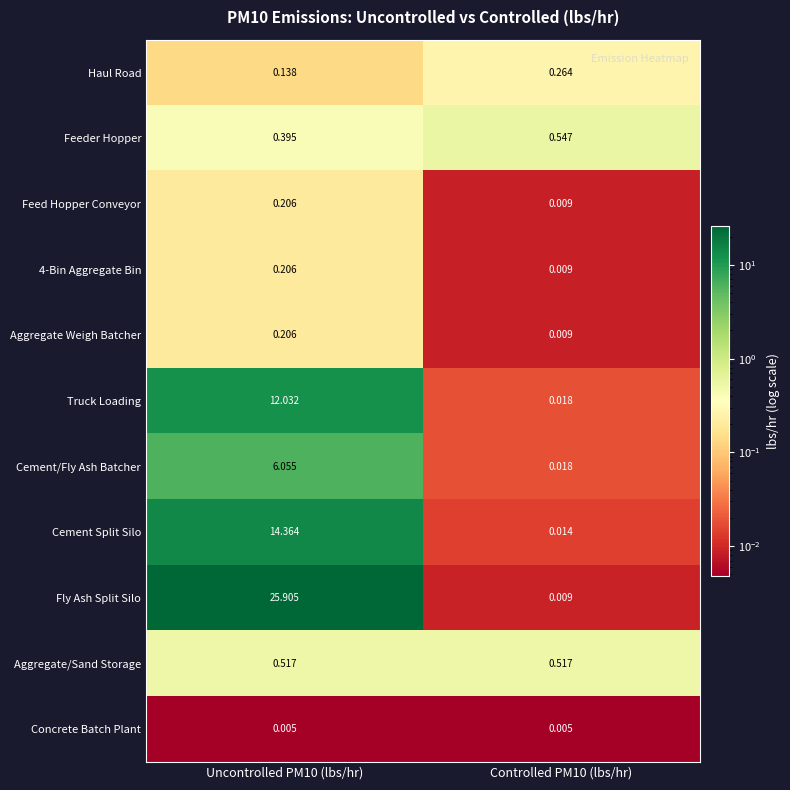

Which series has the largest total across all categories?

Fly Ash Split Silo